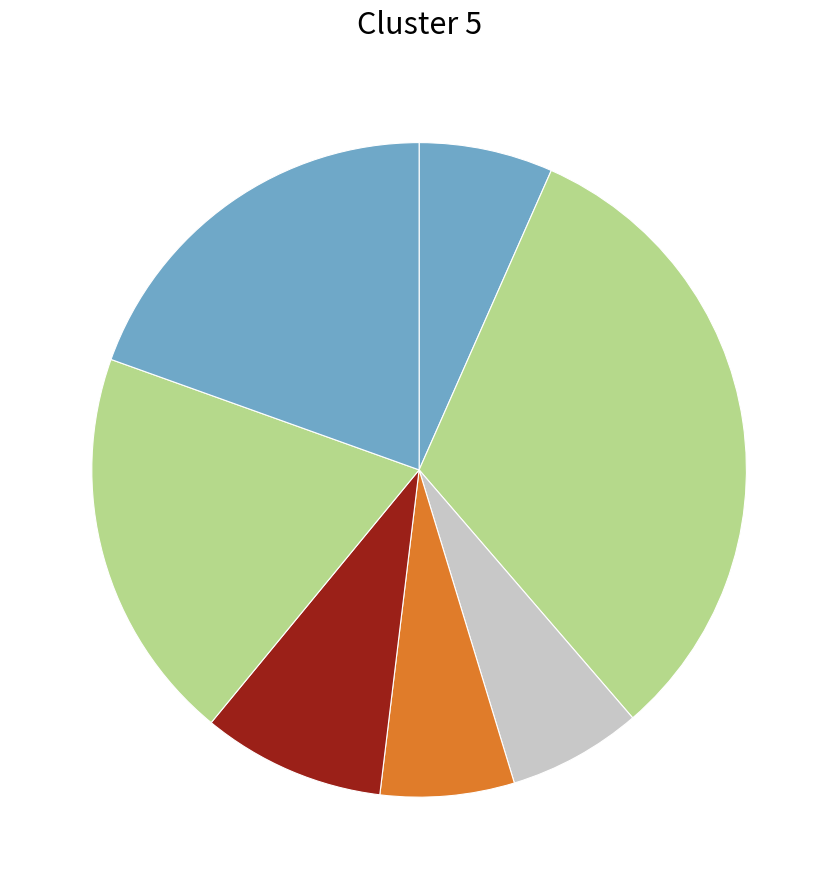

How many segments does this pie chart have?

7